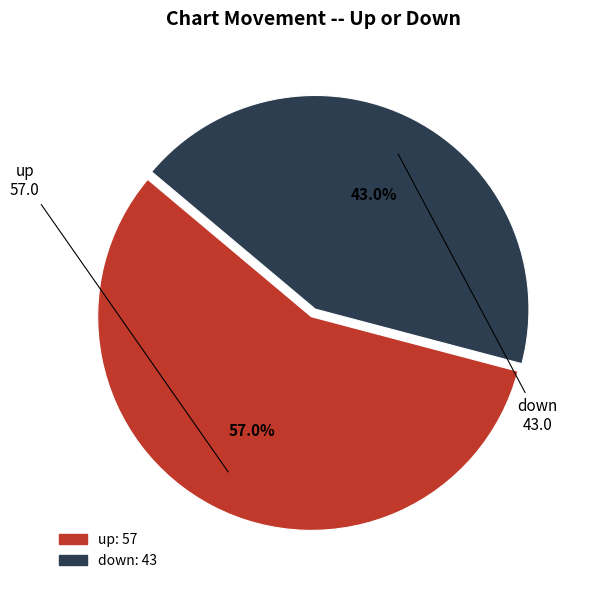

To the nearest percent, what is the difference between the up and down slice percentages?

14%